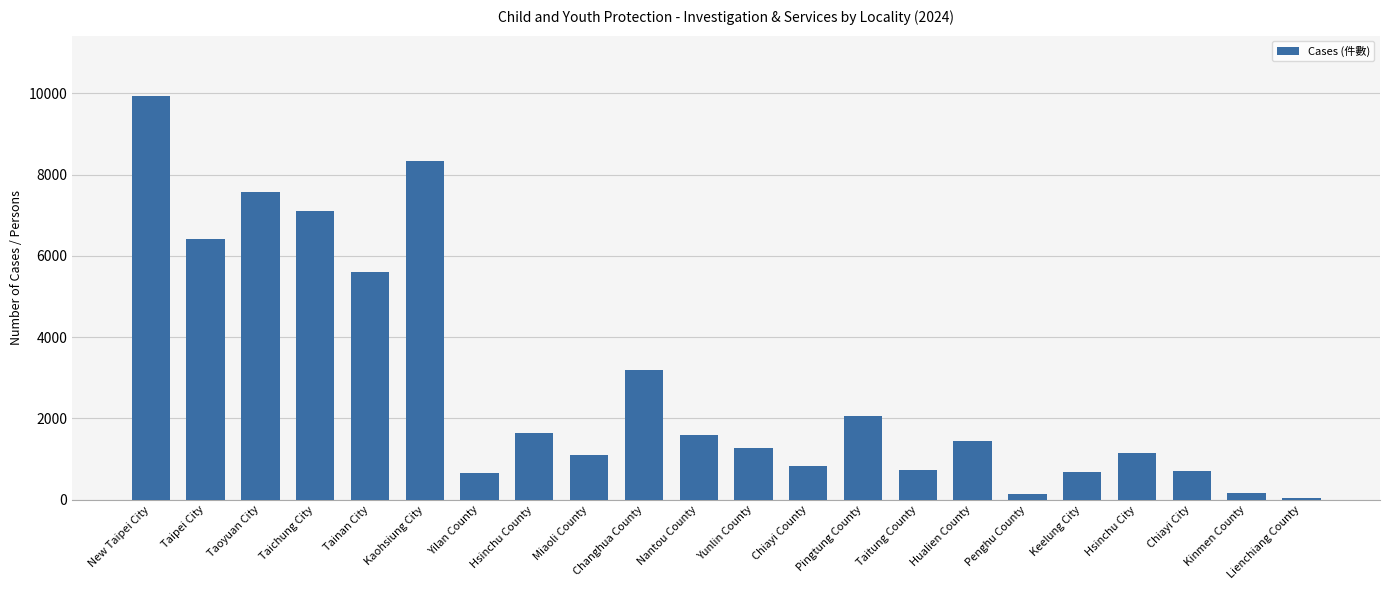

What is the difference between the maximum and minimum values?

9894